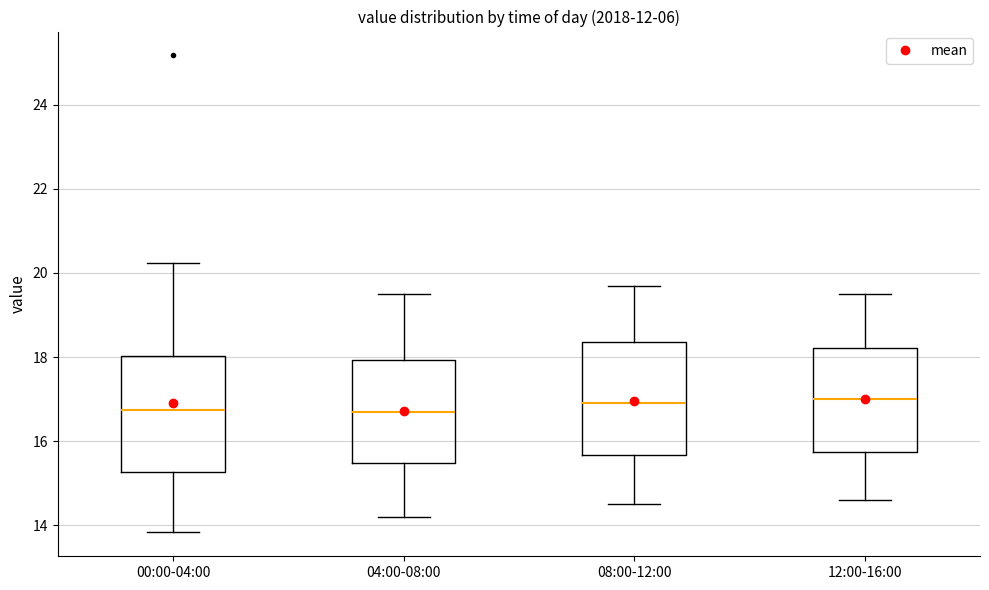

Reading left to right, transcribe this box plot: for each box, give where its median line is, the range the box spans, and where its two whiskers end, as read against the y-axis. The values are not printed on the chart, so give them approximately, as read against the axis.

00:00-04:00: median 16.8, box 15.2 to 18.0, whiskers 13.8 to 20.2
04:00-08:00: median 16.8, box 15.4 to 18.0, whiskers 14.2 to 19.6
08:00-12:00: median 17.0, box 15.6 to 18.4, whiskers 14.6 to 19.8
12:00-16:00: median 17.0, box 15.8 to 18.2, whiskers 14.6 to 19.6